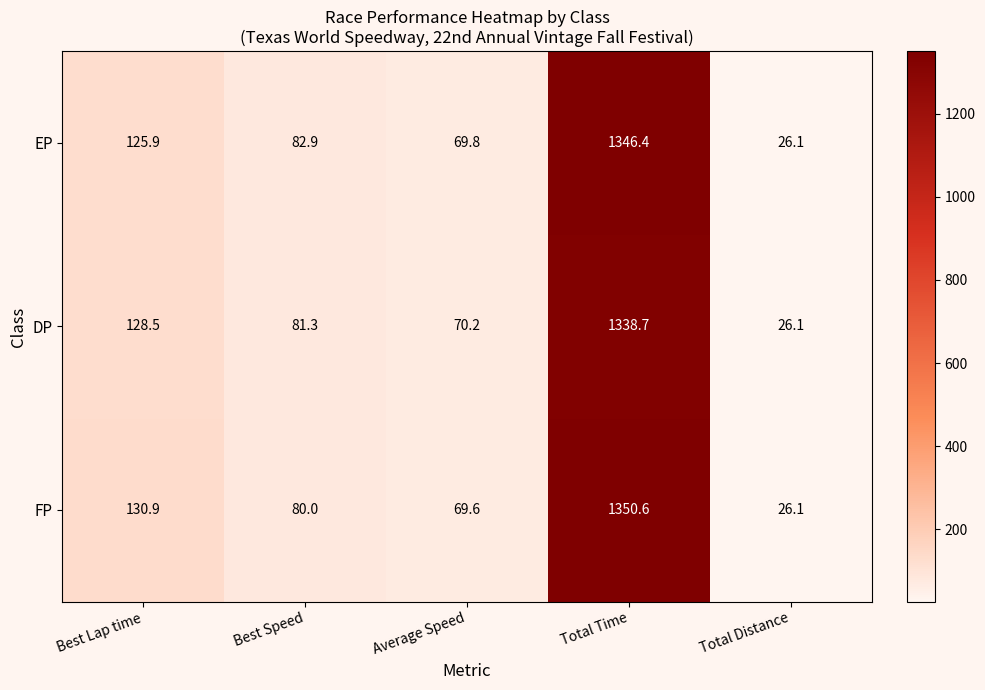

Reading left to right, extract all data points from this chart.

EP: 125.9	82.9	69.8	1346.4	26.1
DP: 128.5	81.3	70.2	1338.7	26.1
FP: 130.9	80.0	69.6	1350.6	26.1